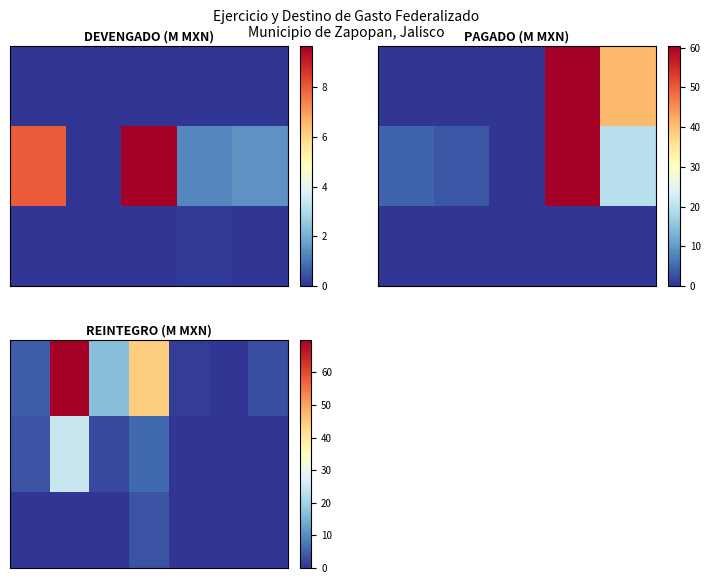

At which category is the sum across all series the highest?

1